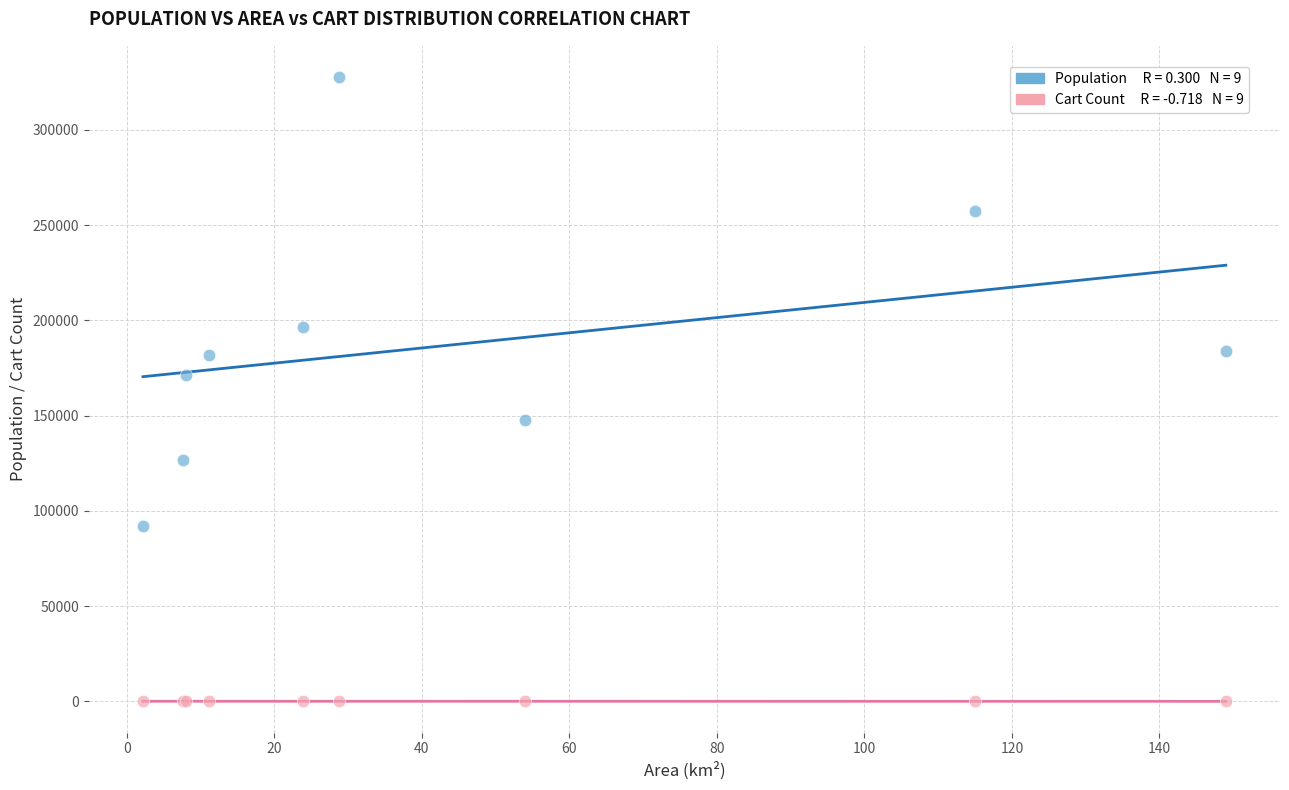

Across all series, what Y value is closest to 163902?

171200